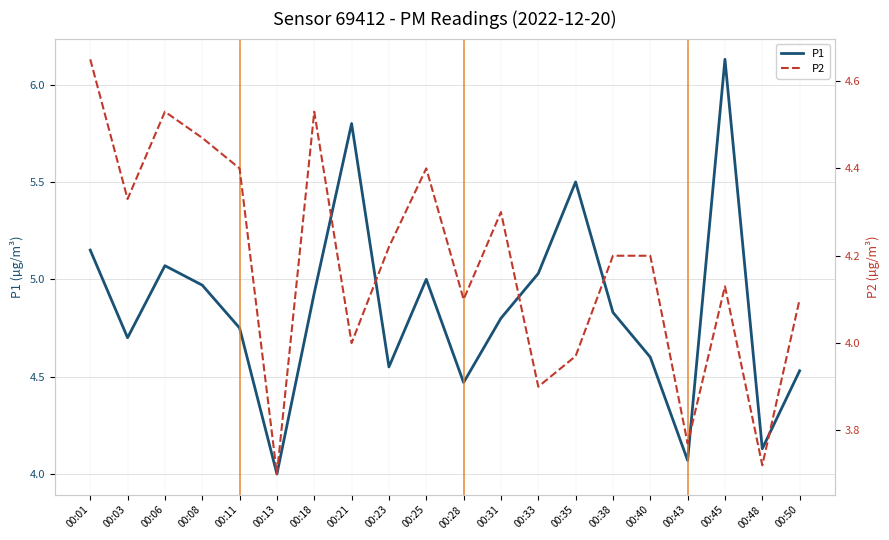

Rank the categories by P1 value from highest to lowest.

00:45, 00:21, 00:35, 00:01, 00:06, 00:33, 00:25, 00:08, 00:18, 00:38, 00:31, 00:11, 00:03, 00:40, 00:23, 00:50, 00:28, 00:48, 00:43, 00:13